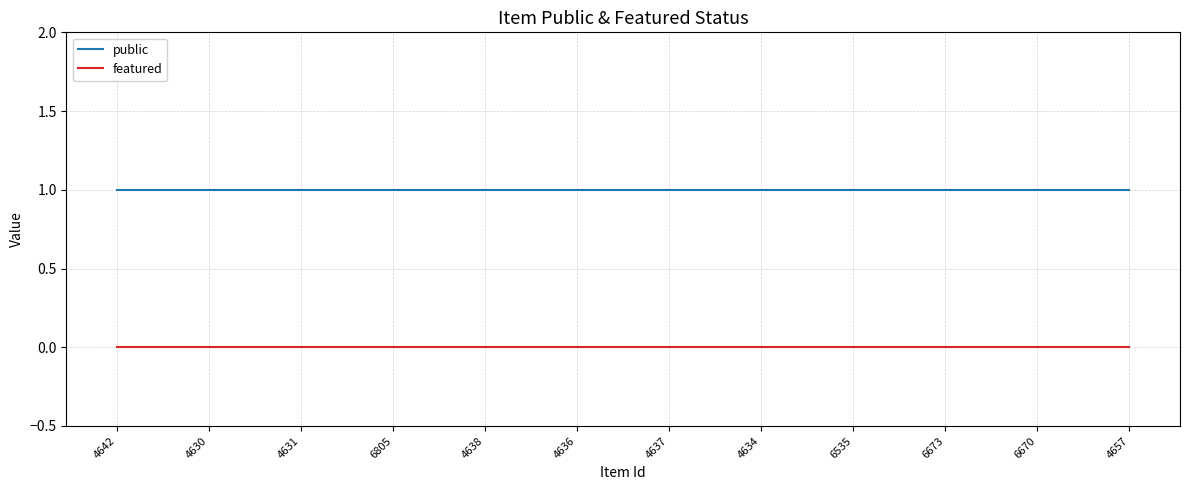

What position from the left is 4657?

12